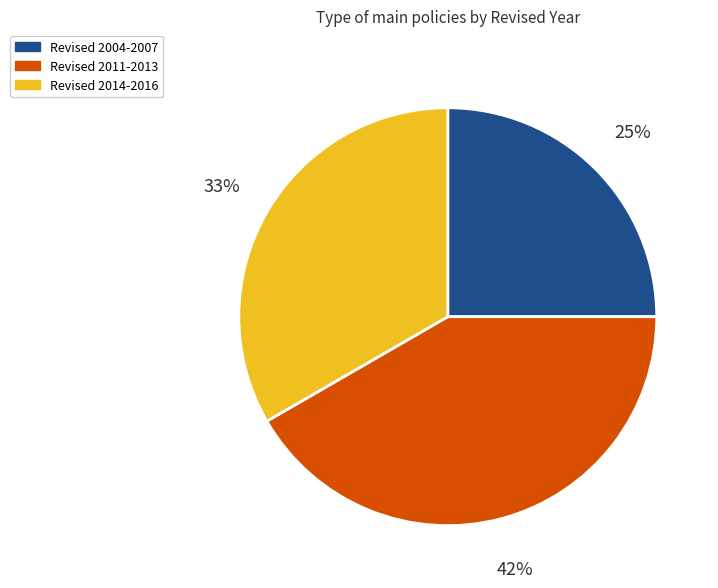

What percentage is the Revised 2011-2013 slice, to the nearest percent?

42%